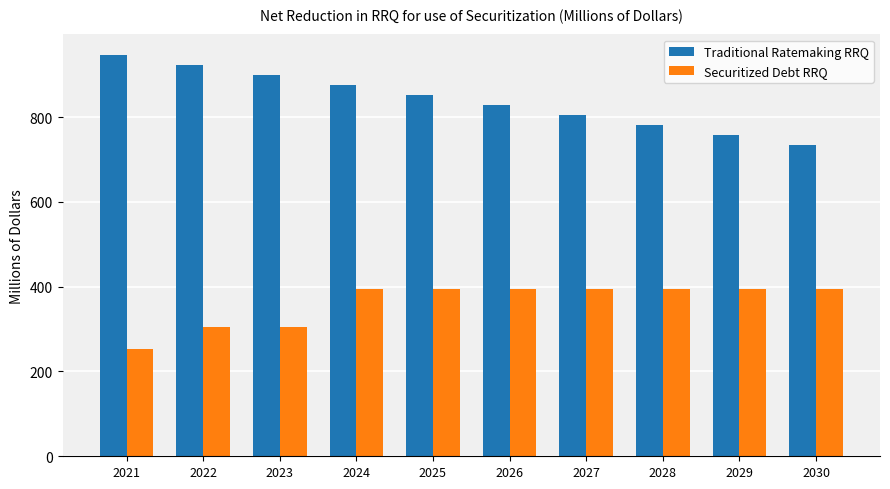

What is the value of the Securitized Debt RRQ bar at the 8th from the left?

394.7